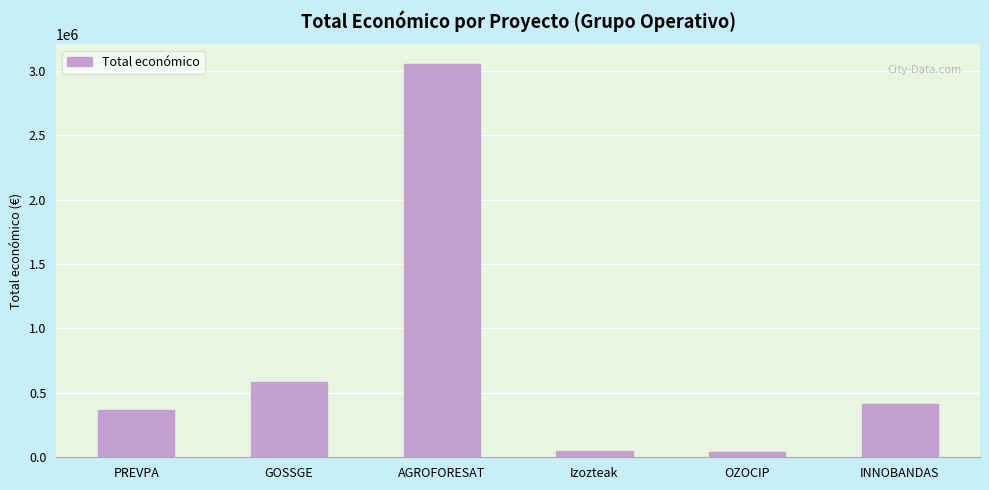

Is it true that the value at PREVPA is 363424?

True